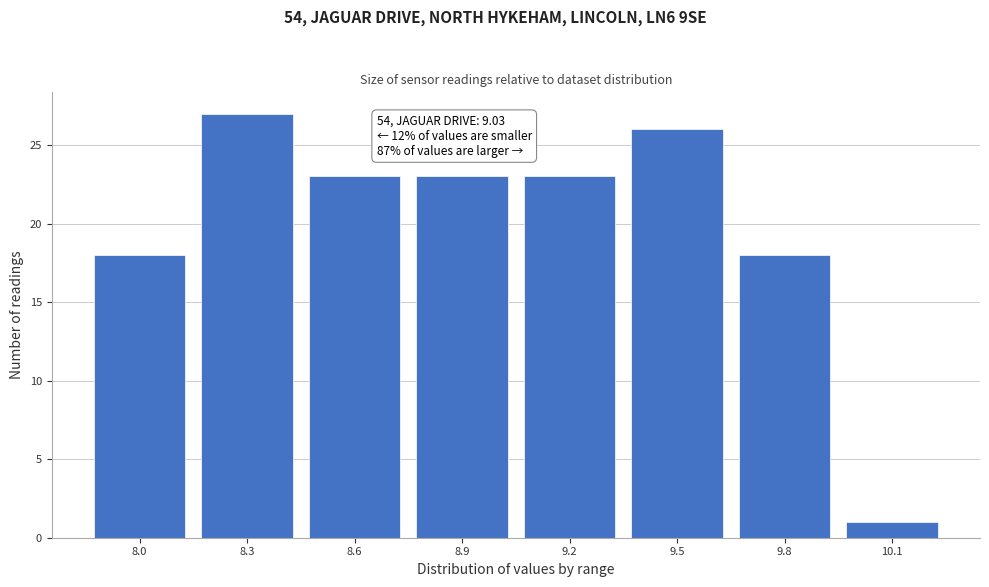

Reading left to right, extract all data points from this chart.

8.0=18	8.3=27	8.6=23	8.9=23	9.2=23	9.5=26	9.8=18	10.1=1